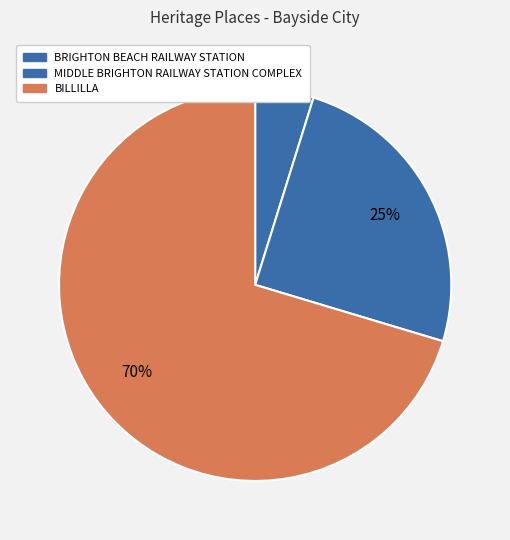

What percentage do BILLILLA and MIDDLE BRIGHTON RAILWAY STATION COMPLEX together represent?

95.2%